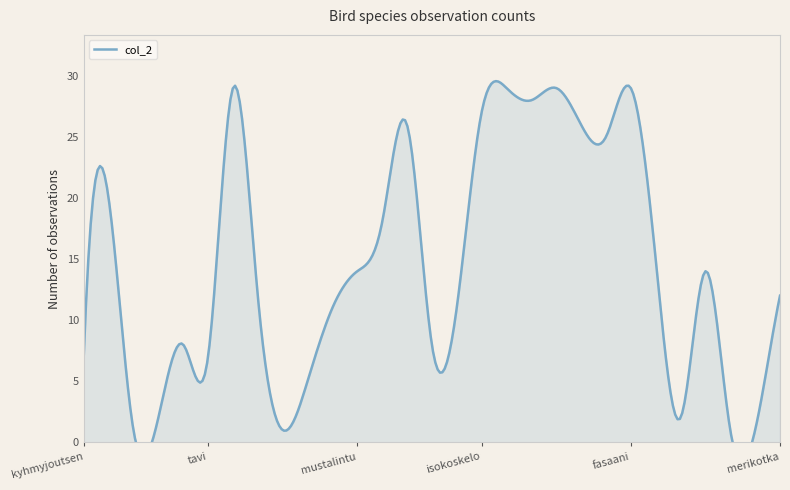

Where does the data first go above 12?

laulujoutsen